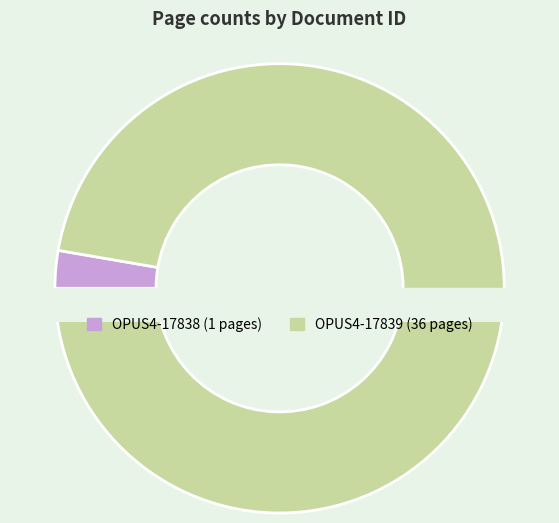

How much of the chart is everything except OPUS4-17838?

97.3%